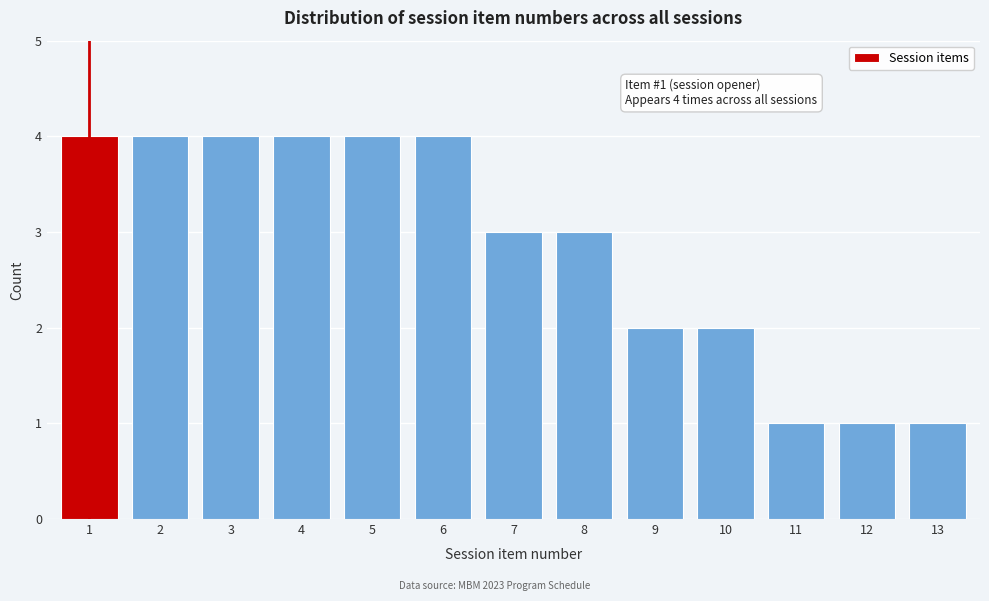

Reading left to right, what are all the values shown in this chart?

4	4	4	4	4	4	3	3	2	2	1	1	1